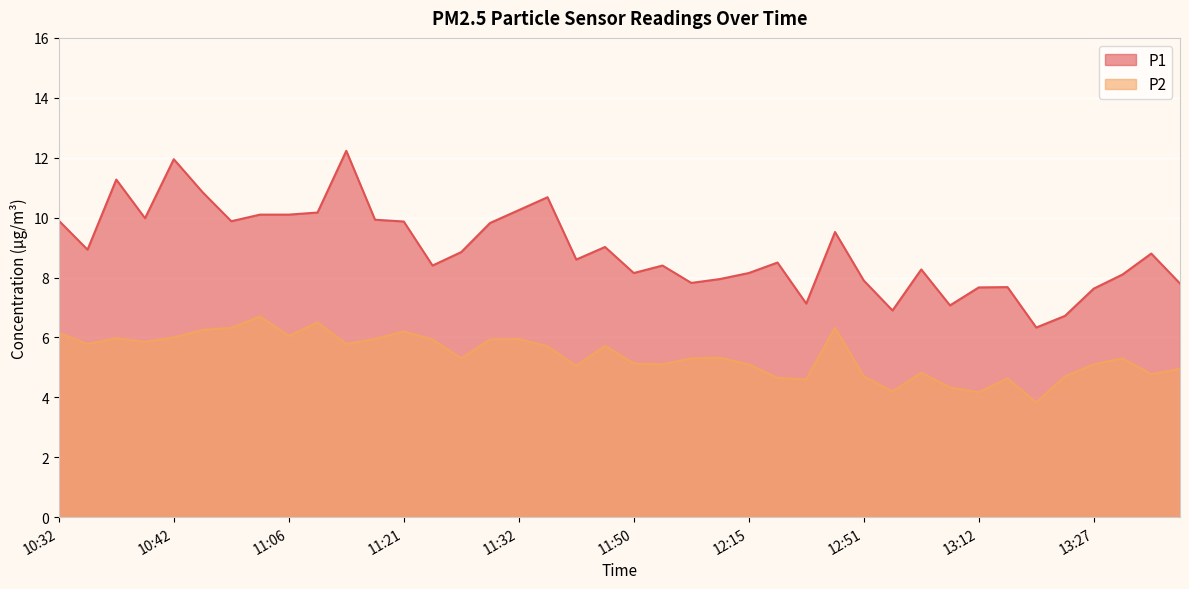

True or false: P2 and P1 cross at least once.

False